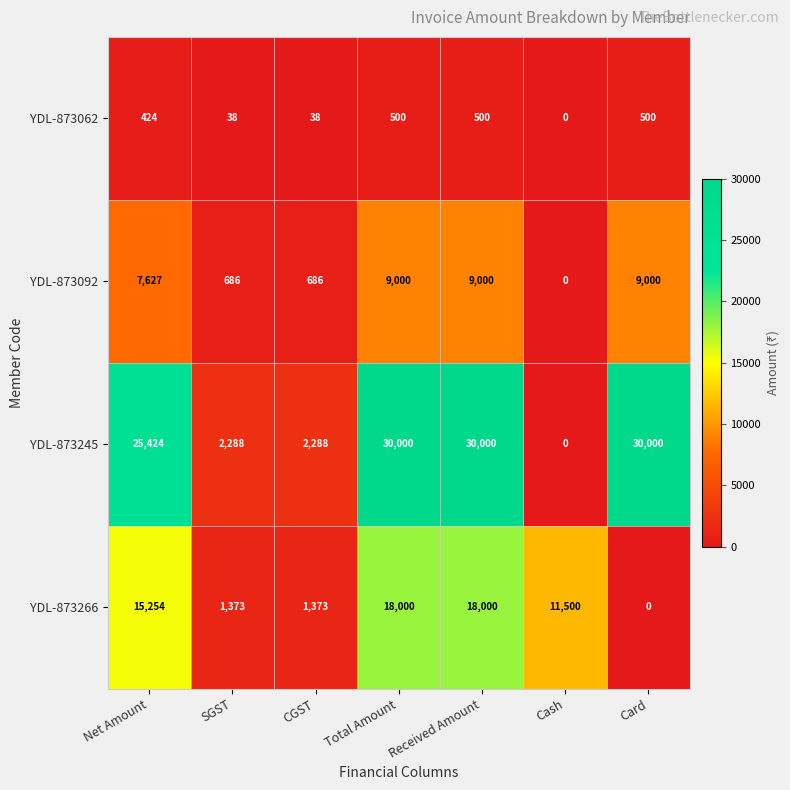

Which series has the largest total across all categories?

YDL-873245